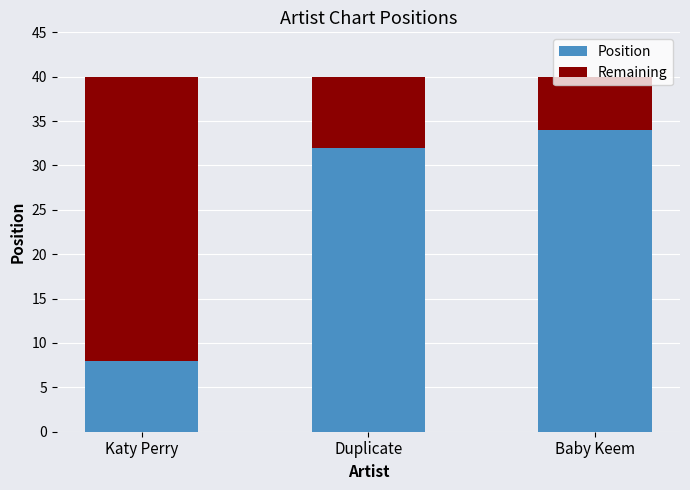

Rank the categories by Position value from highest to lowest.

Baby Keem, Duplicate, Katy Perry